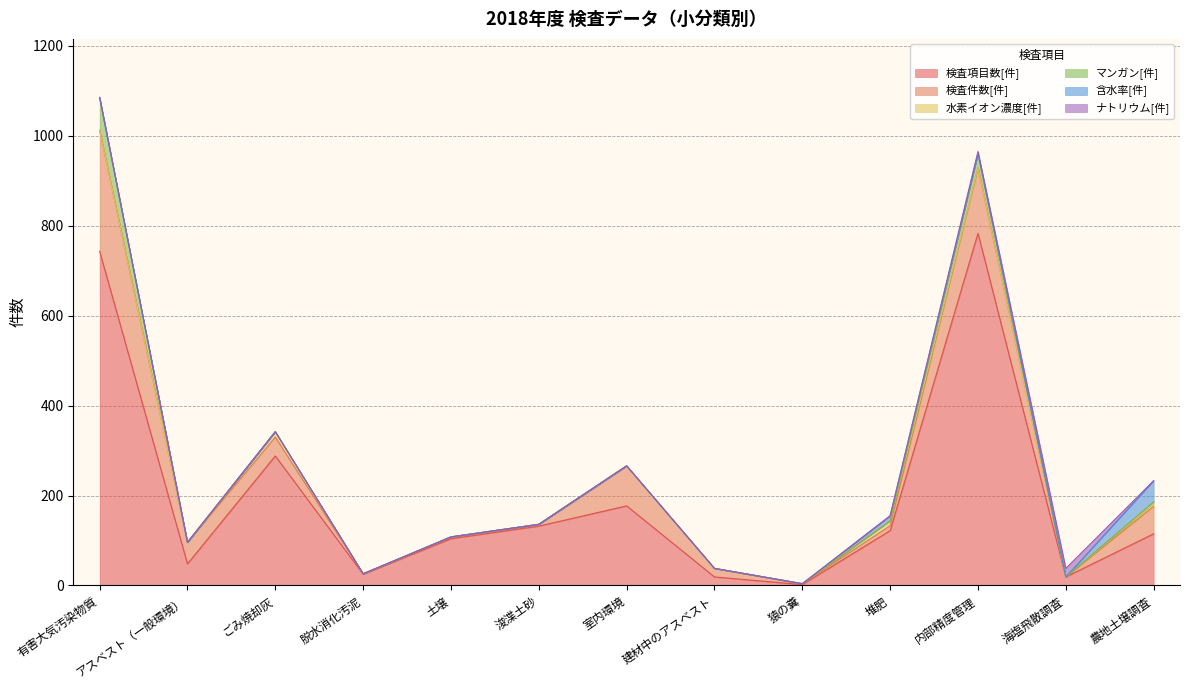

Rank the categories by マンガン[件] value from lowest to highest.

アスベスト（一般環境）, ごみ焼却灰, 脱水消化汚泥, 土壌, 浚渫土砂, 室内環境, 建材中のアスベスト, 猿の糞, 堆肥, 海塩飛散調査, 農地土壌調査, 内部精度管理, 有害大気汚染物質